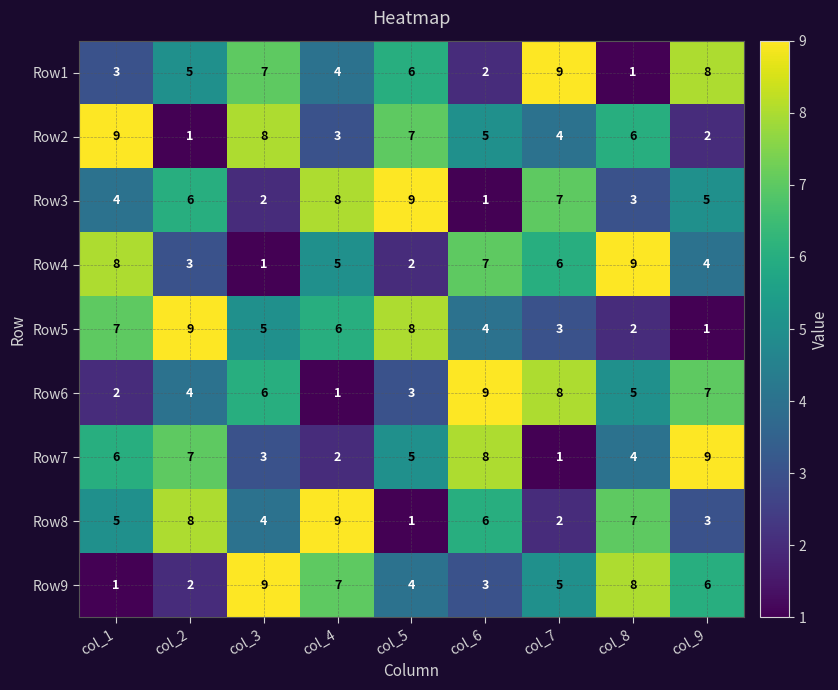

Rank the series at col_3 from highest to lowest value.

Row9, Row2, Row1, Row6, Row5, Row8, Row7, Row3, Row4